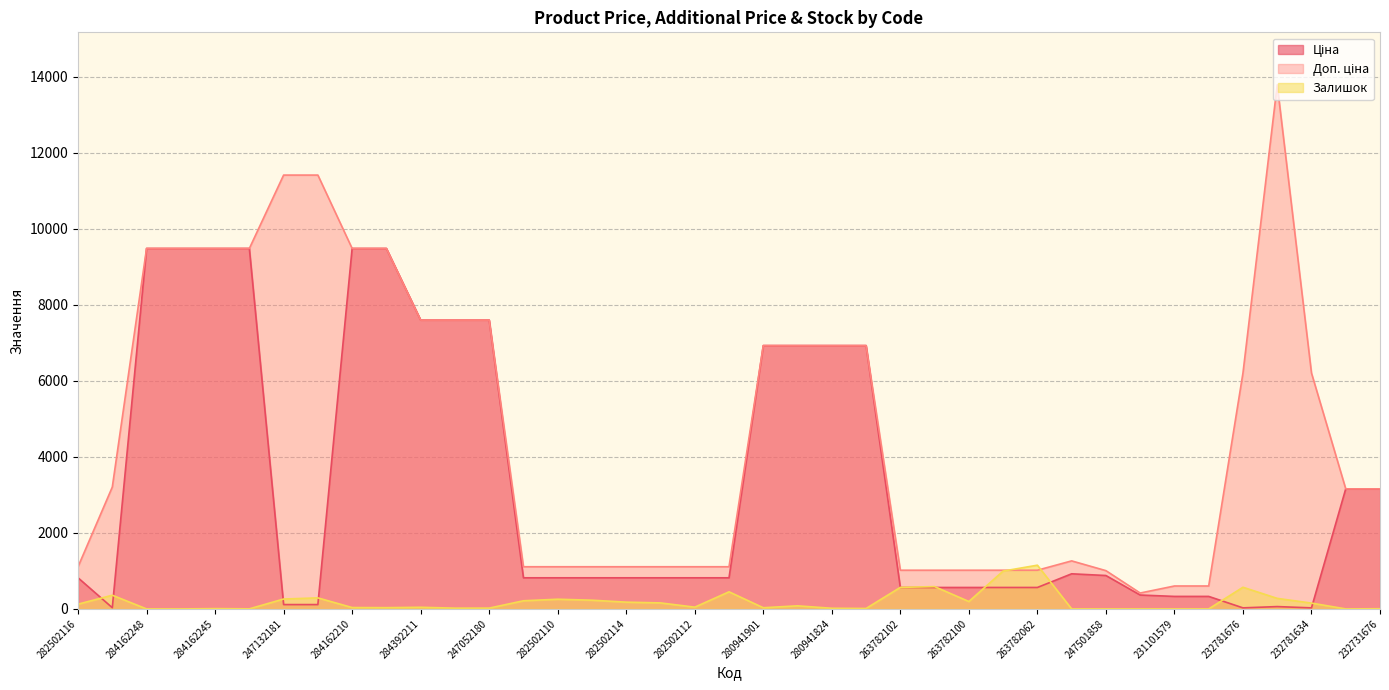

Reading right to left, extract all data points from this chart.

Ціна: 232731676=3157.9	232731677=3157.9	232781634=27.6	232781675=61.3	232781676=27.6	231101573=328.8	231101579=328.8	247501844=365.1	247501858=878.4	255241844=923.4	263782062=564.0	263782096=564.0	263782100=564.0	263782101=564.0	263782102=564.0	280941739=6925.7	280941824=6925.7	280941856=6925.7	280941901=6925.7	282502111=818.5	282502112=818.5	282502113=818.5	282502114=818.5	282502115=818.5	282502110=818.5	282502117=818.5	247052180=7596.5	247052181=7596.5	284392211=7596.5	284162209=9480.1	284162210=9480.1	247132180=114.1	247132181=114.1	284162244=9480.1	284162245=9480.1	284162246=9480.1	284162248=9480.1	283972211=32.0	282502116=818.5
Доп. ціна: 232731676=3158.0	232731677=3158.0	232781634=6204.0	232781675=13785.8	232781676=6204.0	231101573=603.0	231101579=603.0	247501844=418.0	247501858=1006.6	255241844=1263.2	263782062=1017.8	263782096=1017.8	263782100=1017.8	263782101=1017.8	263782102=1017.8	280941739=6925.7	280941824=6925.7	280941856=6925.7	280941901=6925.7	282502111=1109.2	282502112=1109.2	282502113=1109.2	282502114=1109.2	282502115=1109.2	282502110=1109.2	282502117=1109.2	247052180=7596.5	247052181=7596.5	284392211=7596.5	284162209=9480.1	284162210=9480.1	247132180=11410.0	247132181=11410.0	284162244=9480.1	284162245=9480.1	284162246=9480.1	284162248=9480.1	283972211=3205.0	282502116=1109.2
Залишок: 232731676=5.0	232731677=0.0	232781634=153.0	232781675=277.0	232781676=570.0	231101573=0.0	231101579=0.0	247501844=0.0	247501858=0.0	255241844=0.0	263782062=1150.0	263782096=995.0	263782100=195.0	263782101=587.0	263782102=566.0	280941739=12.0	280941824=17.0	280941856=81.0	280941901=31.0	282502111=450.0	282502112=46.0	282502113=158.0	282502114=178.0	282502115=229.0	282502110=255.0	282502117=214.0	247052180=21.0	247052181=20.0	284392211=43.0	284162209=33.0	284162210=36.0	247132180=290.0	247132181=260.0	284162244=2.0	284162245=8.0	284162246=0.0	284162248=0.0	283972211=360.0	282502116=125.0